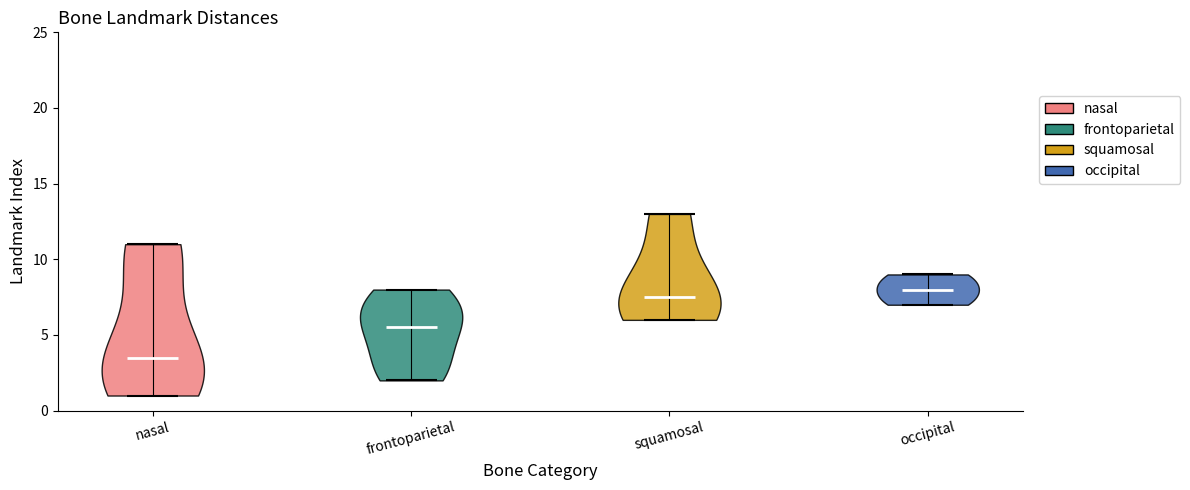

What is the highest point the violin for squamosal reaches on the y-axis? The values are not printed on the chart, so give them approximately, as read against the axis.

13.0